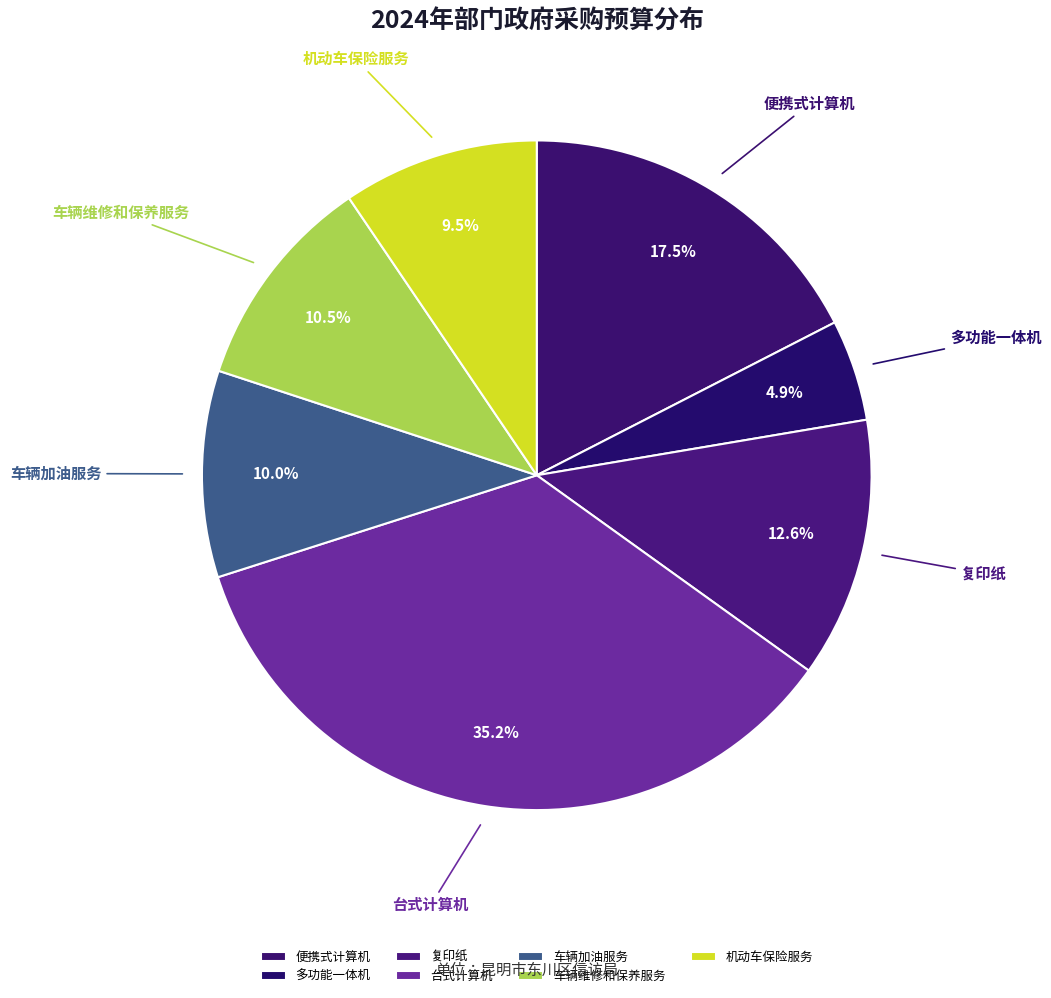

To the nearest percent, what is the average slice percentage?

14%